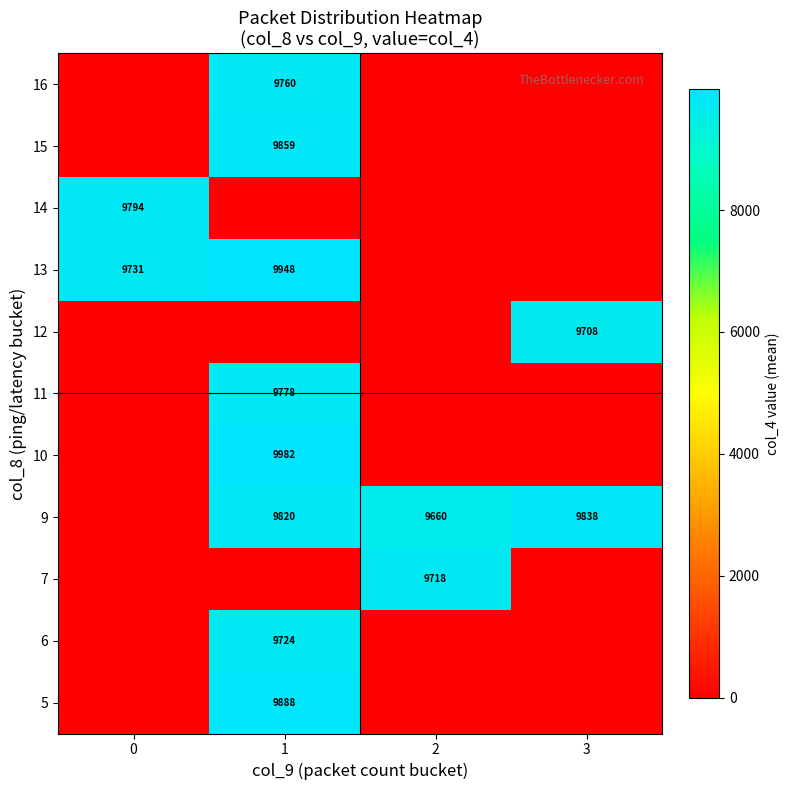

How many categories are shown in the chart?

4